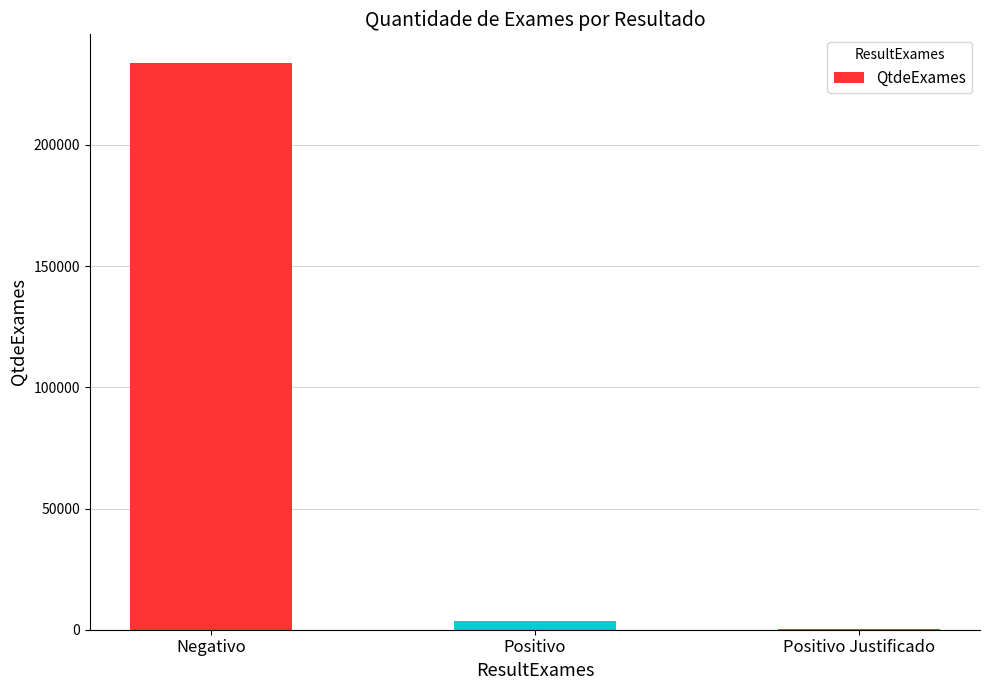

What is the change in value from Negativo to Positivo?

-230231